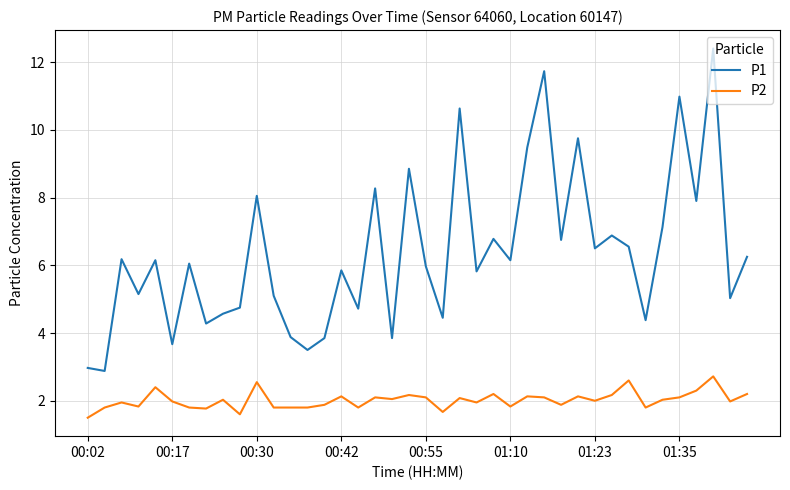

Which series has the largest total across all categories?

P1